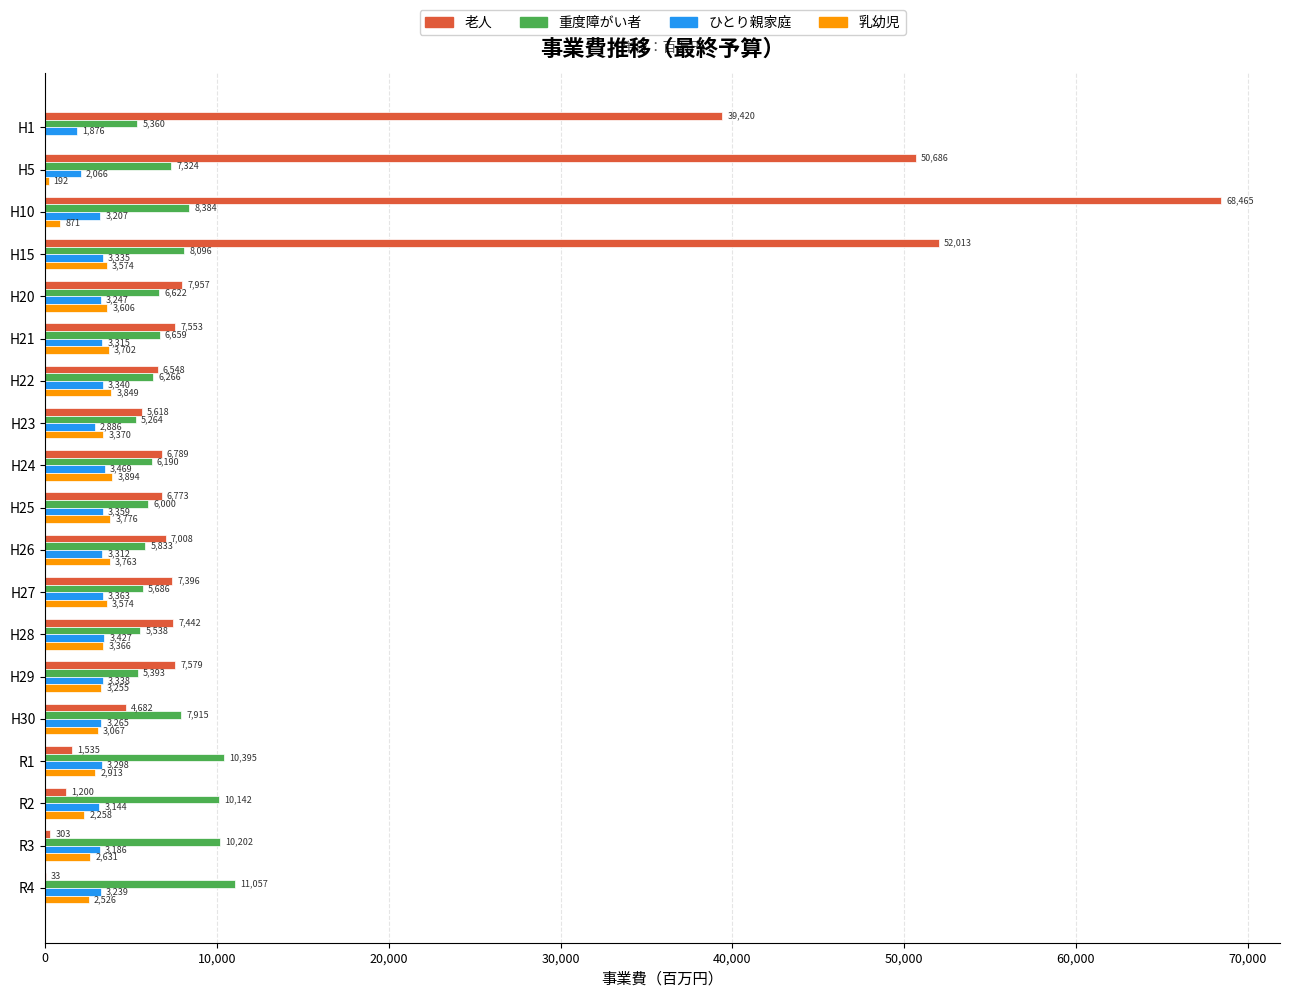

At which label is ひとり親家庭 closest to 2672?

H23